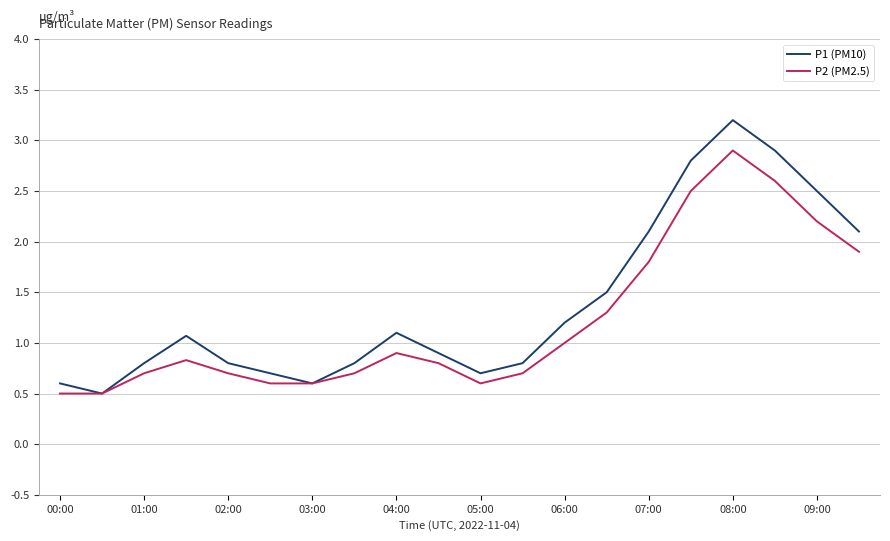

List the series in order of their peak value, highest first.

P1 (PM10), P2 (PM2.5)